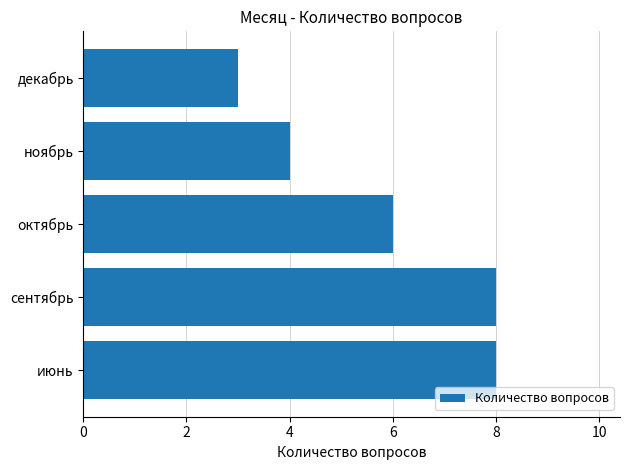

Which category has the lowest value across all series?

декабрь